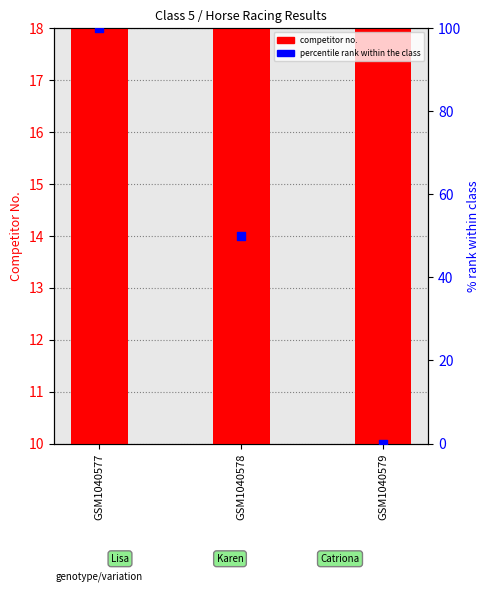

At how many categories does at least one series exceed 36?

2